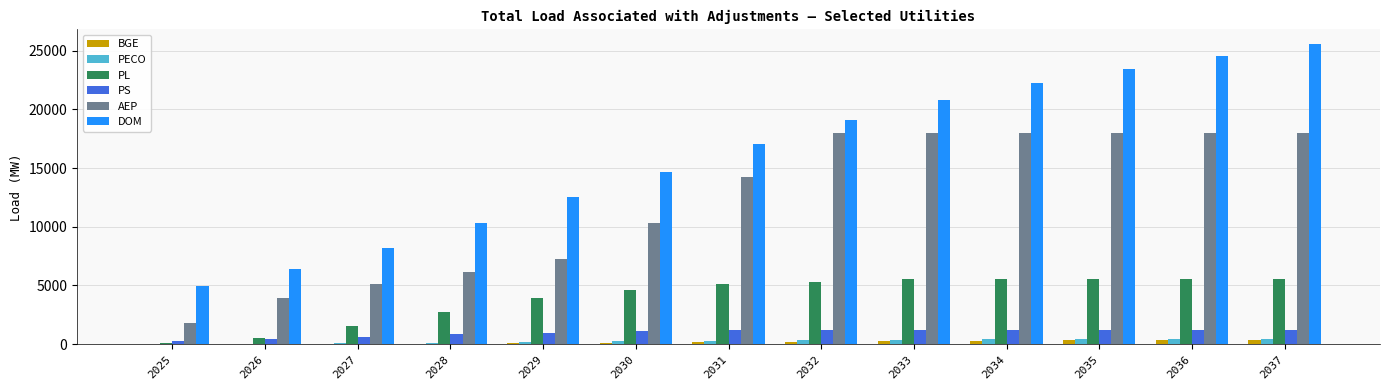

Which series changed the most between 2026 and 2036?

DOM